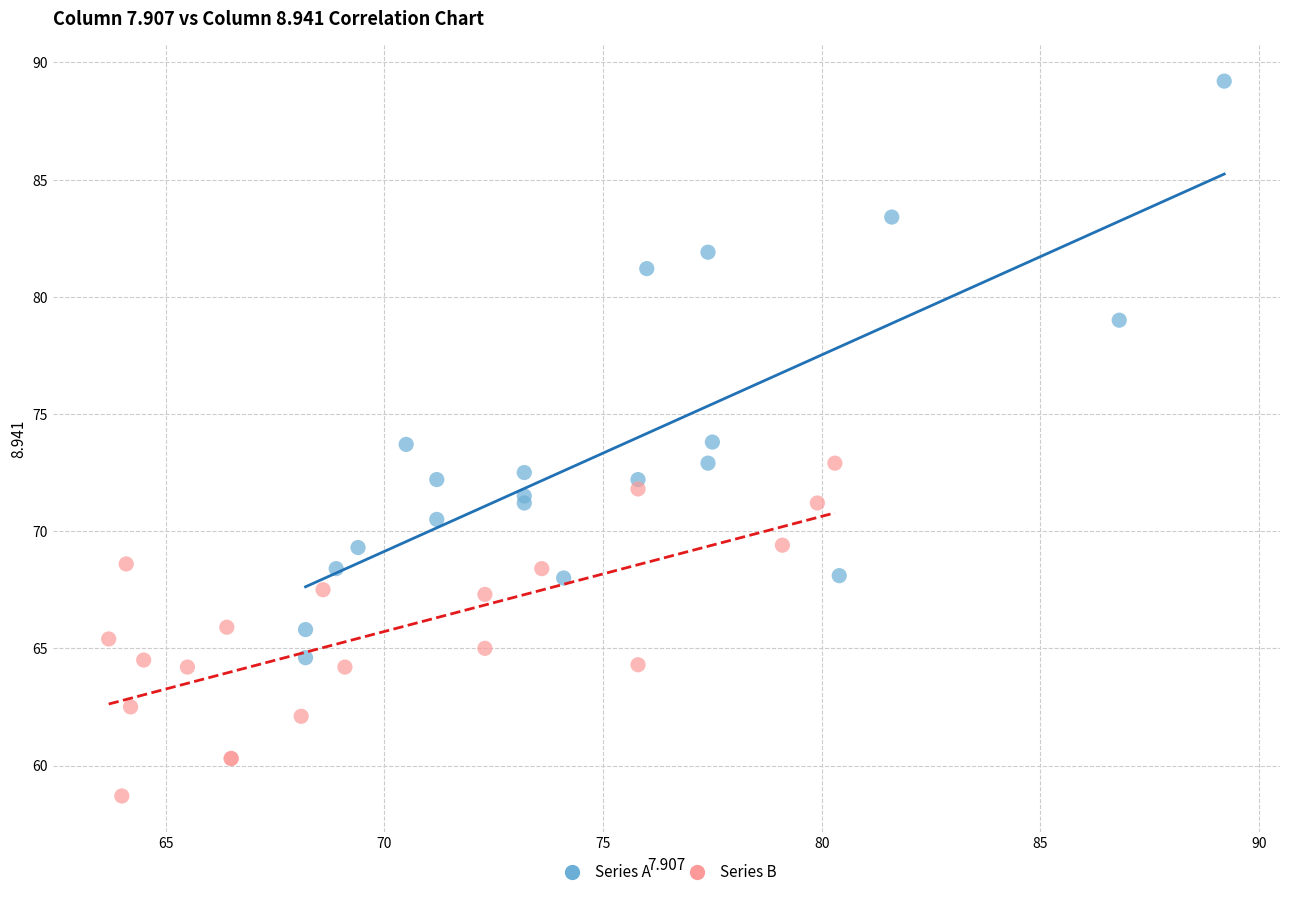

Which series contains the highest Y value?

Series A